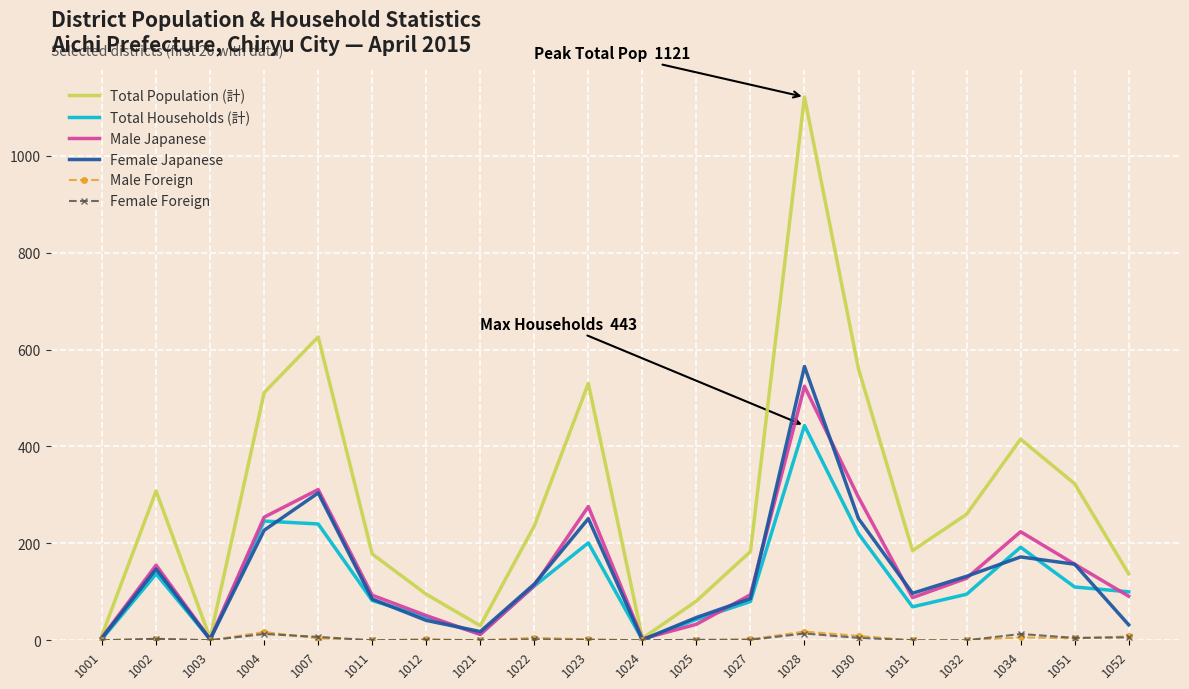

What are all the series names shown in the legend?

Total Population (計), Total Households (計), Male Japanese, Female Japanese, Male Foreign, Female Foreign